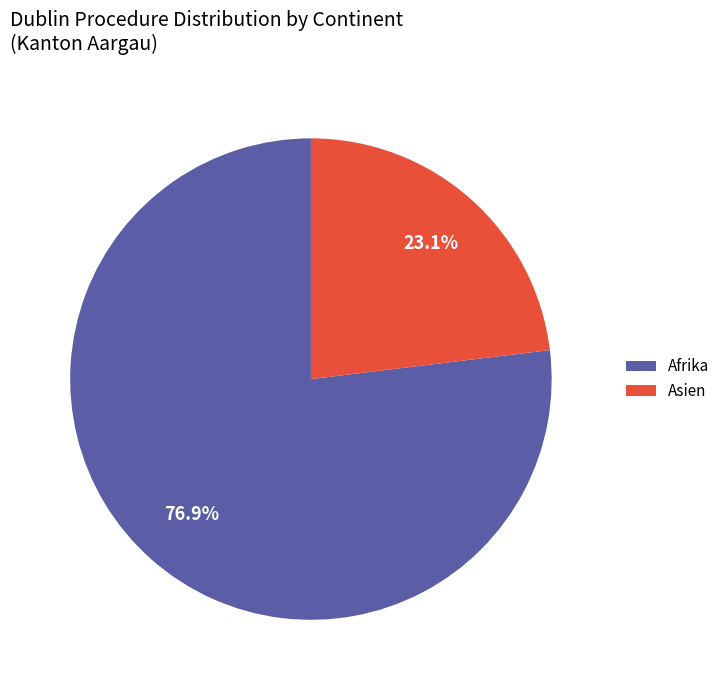

Rank the categories by value from lowest to highest.

Asien, Afrika